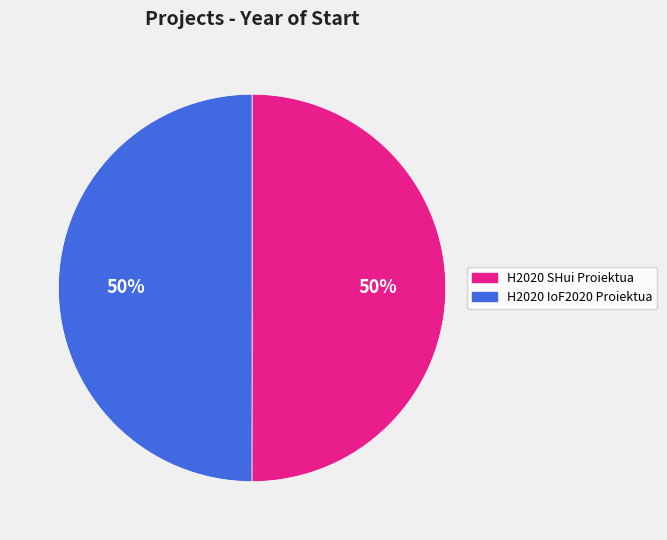

To the nearest percent, what portion does H2020 SHui Proiektua represent?

50%